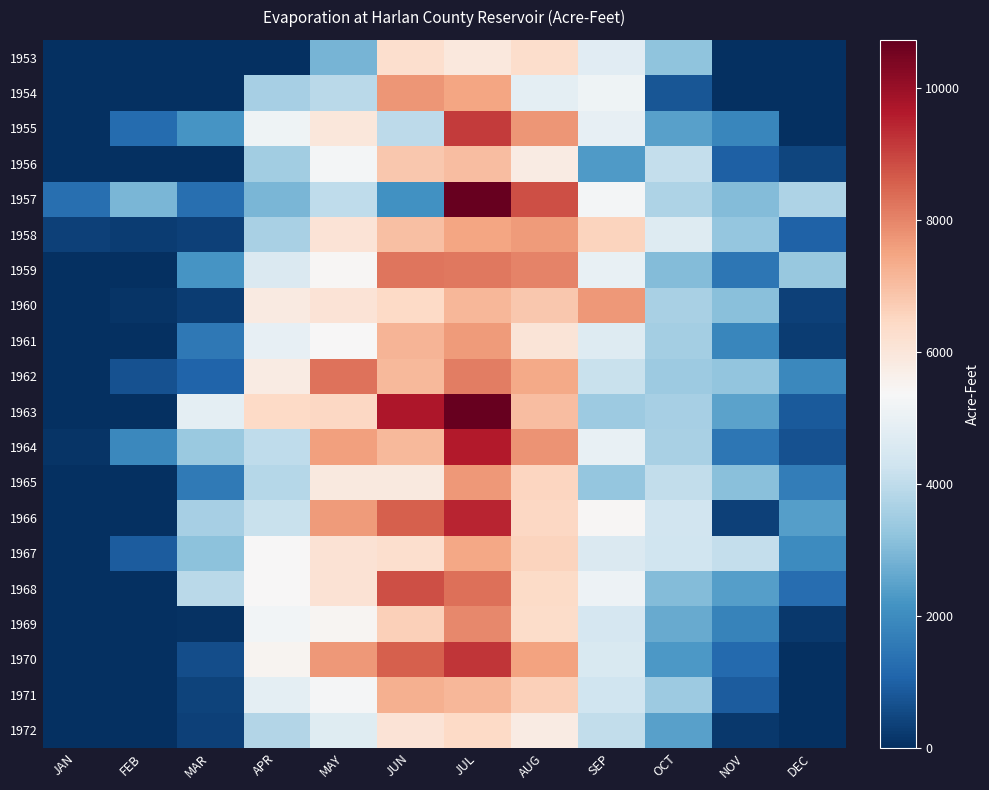

Rank the series at FEB from lowest to highest value.

1953, 1954, 1956, 1959, 1961, 1963, 1966, 1968, 1969, 1970, 1971, 1972, 1965, 1960, 1958, 1962, 1967, 1955, 1964, 1957